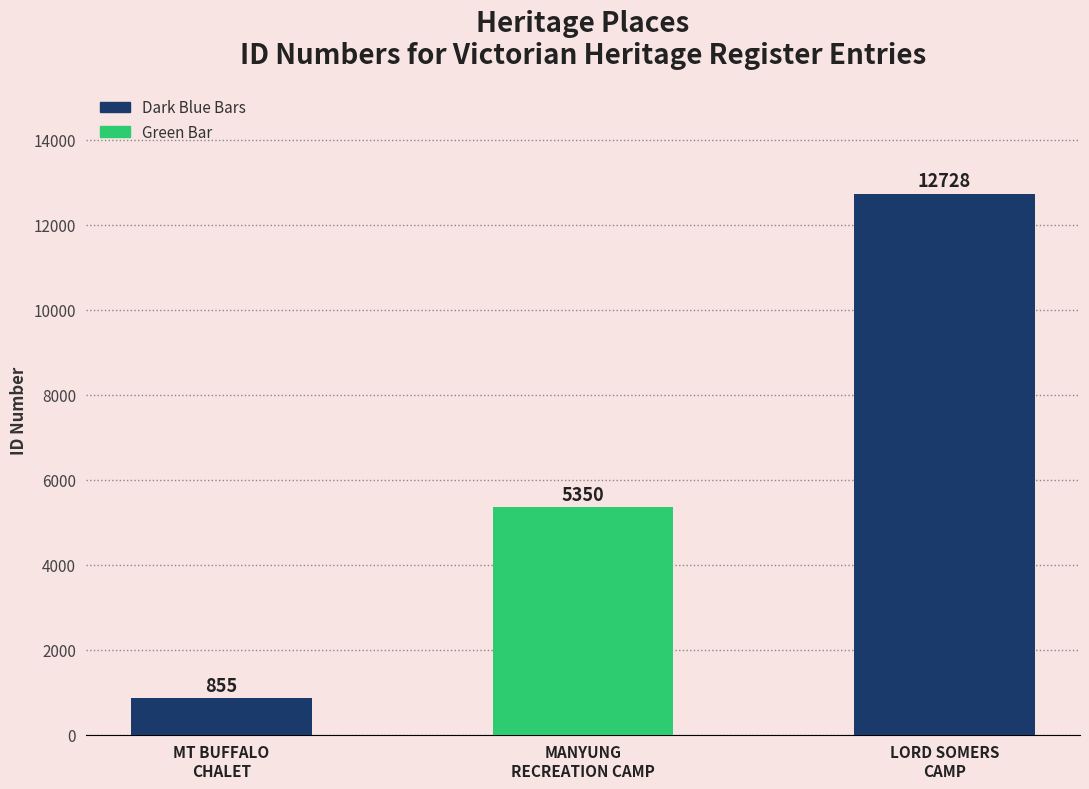

What is the sum of the values at MOUNT BUFFALO CHALET and LORD SOMERS CAMP?

13583